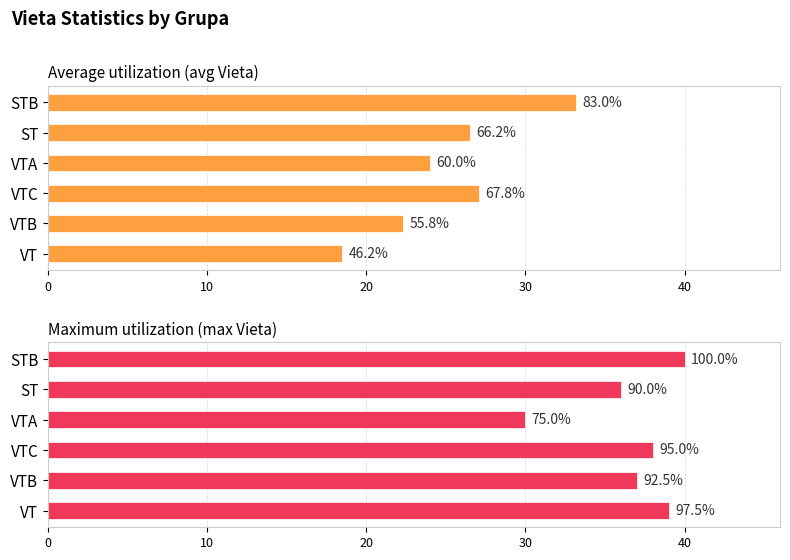

At how many categories does at least one series exceed 27?

6